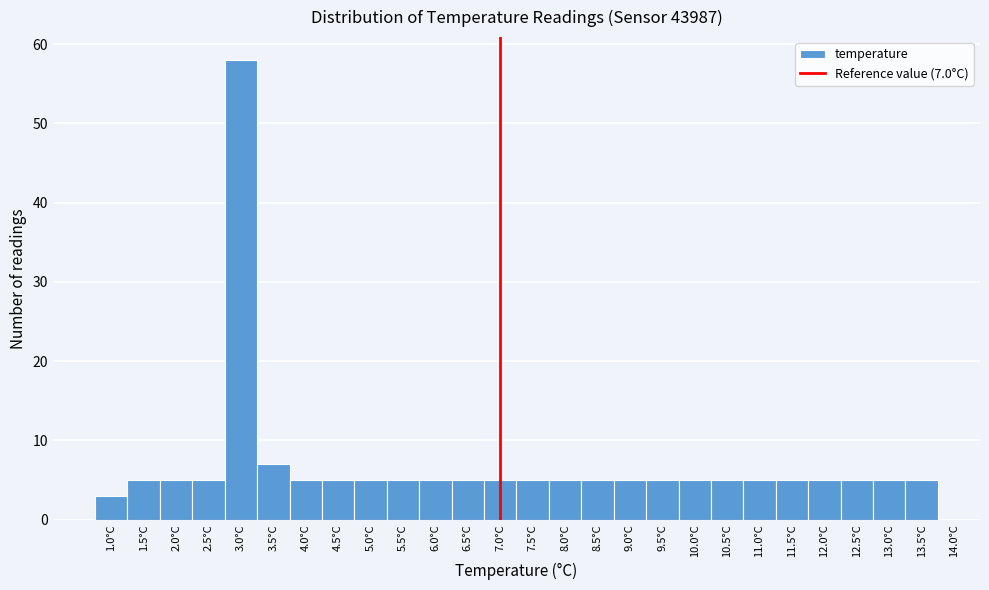

Over which range of the x-axis is the bar tallest?

2.75 to 3.25